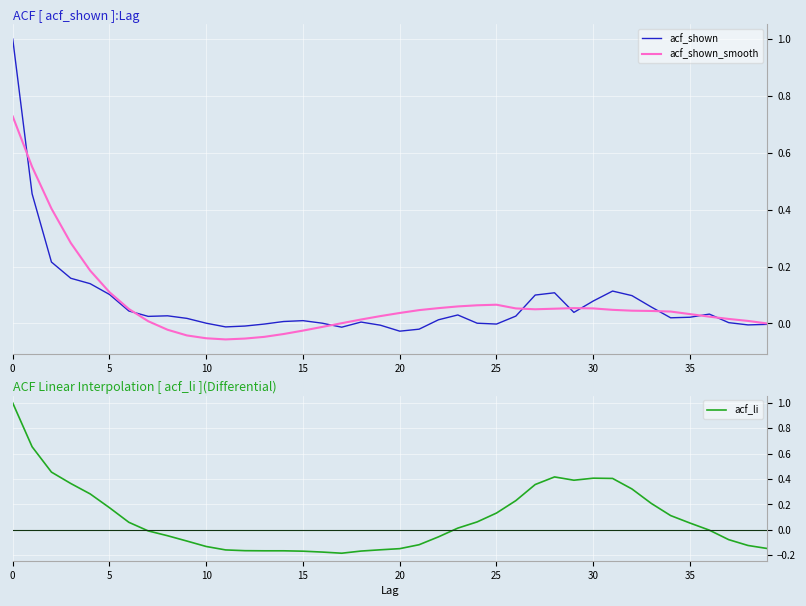

Which series changed the most between 14 and 31?

acf_li